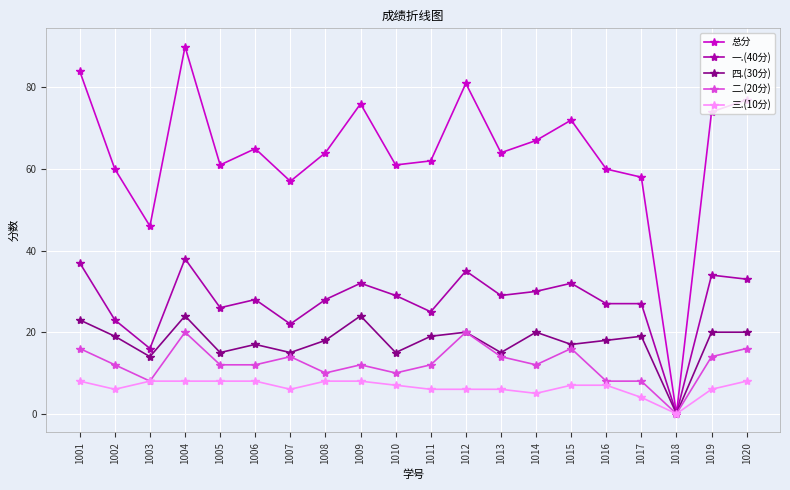

Which series has the largest total across all categories?

总分